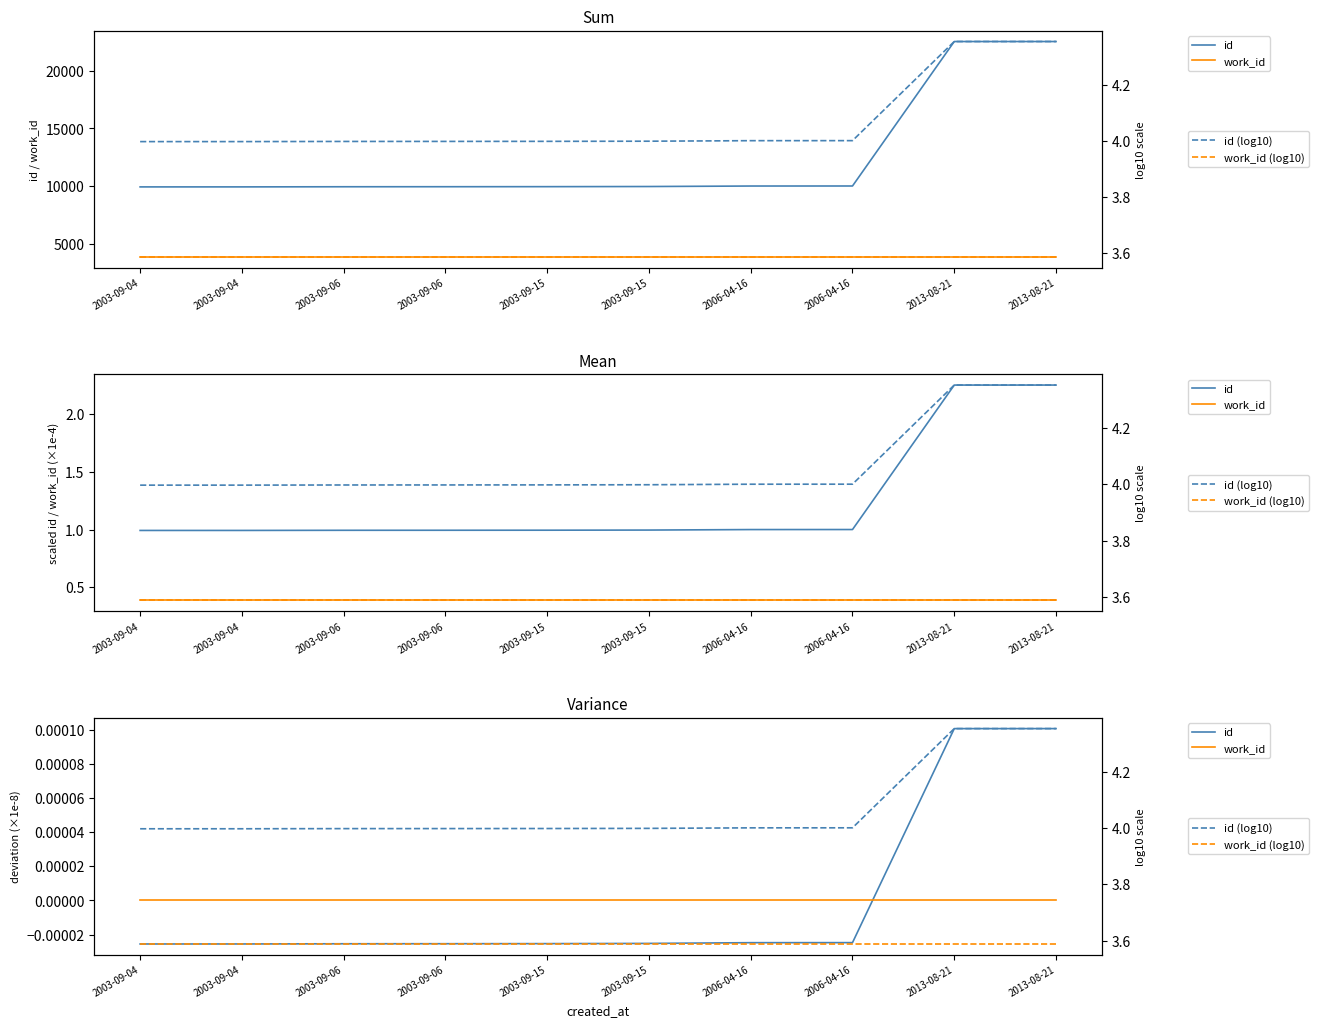

True or false: id (log10) and work_id (log10) intersect in this chart.

False